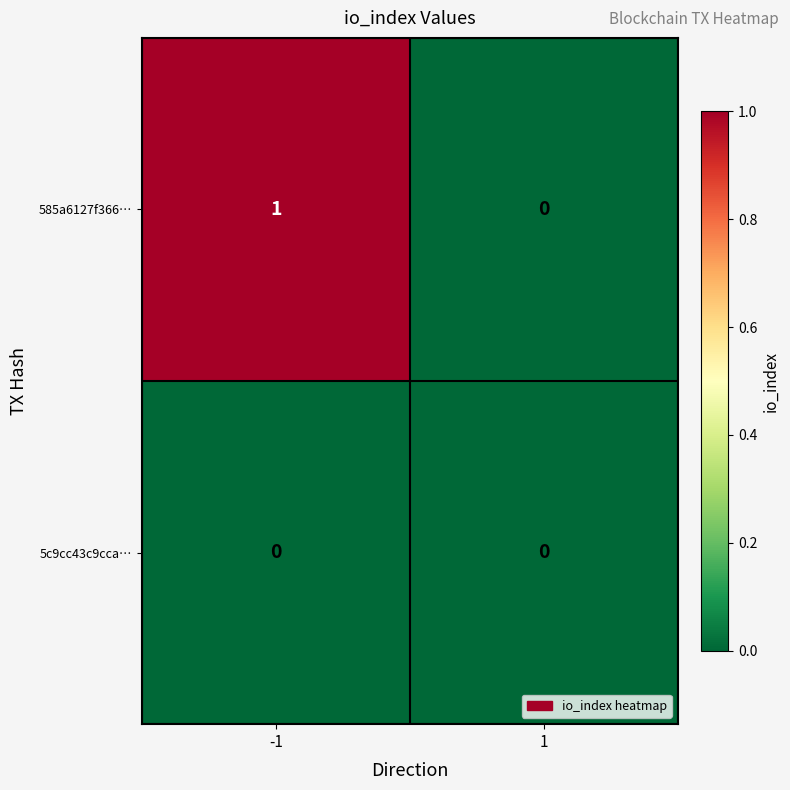

Rank the series by their maximum value, from lowest to highest.

5c9cc43c9cca…, 585a6127f366…